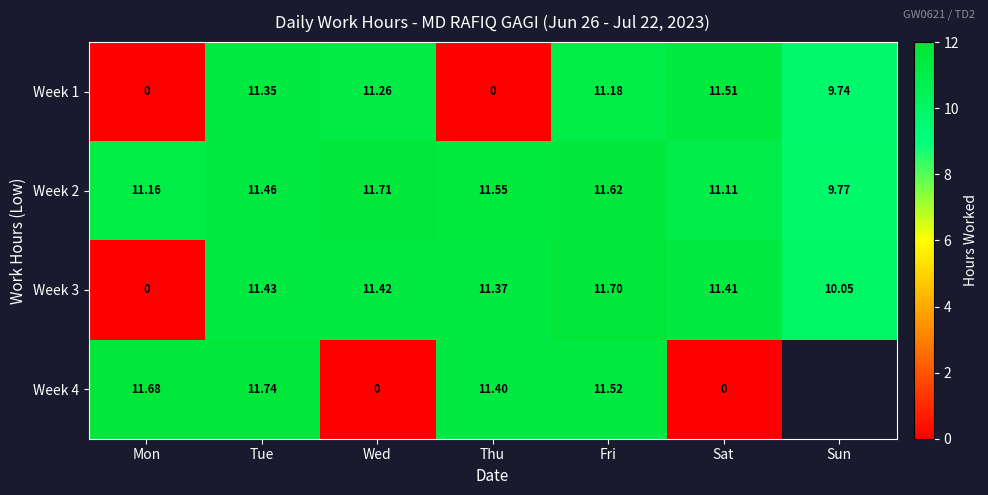

What is the sum of the Week 1 values at Sun and Wed?

21.0